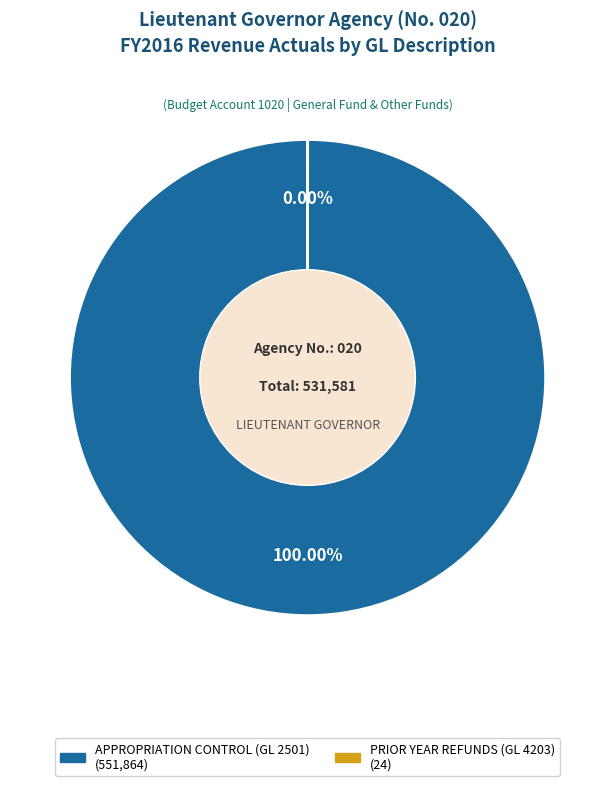

What percentage do PRIOR YEAR REFUNDS (GL 4203) and APPROPRIATION CONTROL (GL 2501) together represent?

100.0%